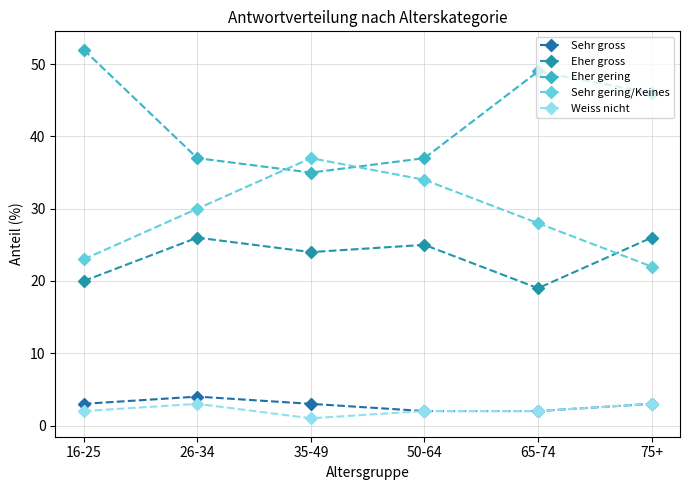

Does the chart display data point markers on the line(s)?

Yes